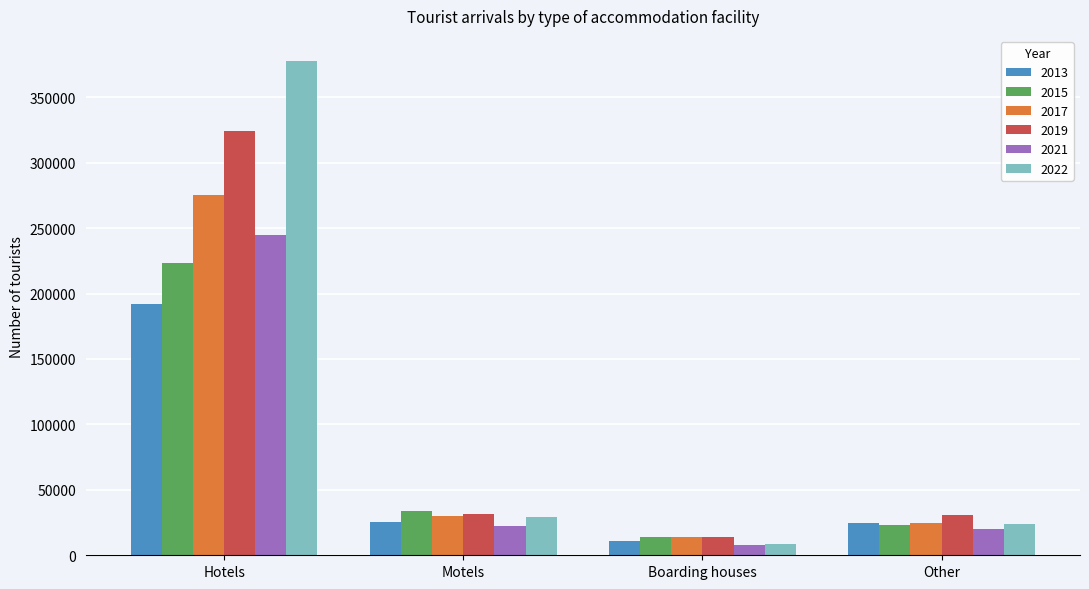

Is it true that 2017 equals 30243 at Motels?

True